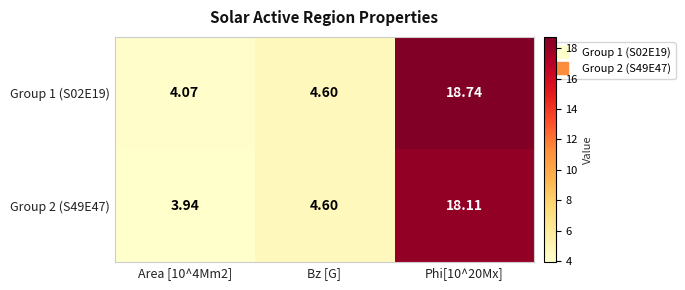

At which label is Group 2 (S49E47) closest to 11?

Bz [G]